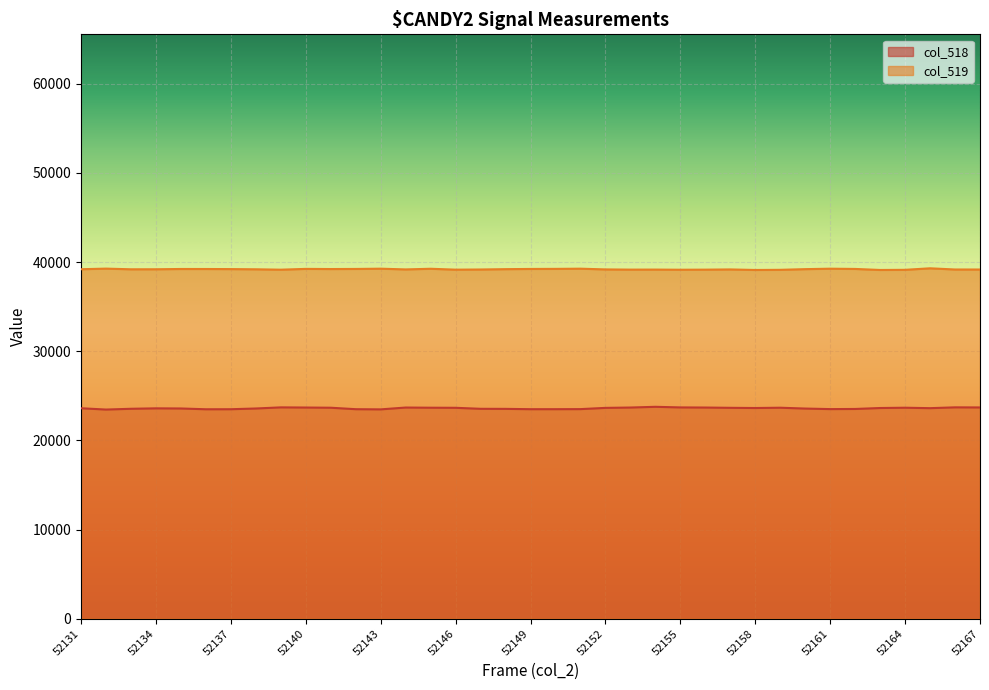

What is the average value of the col_518 series?

23602